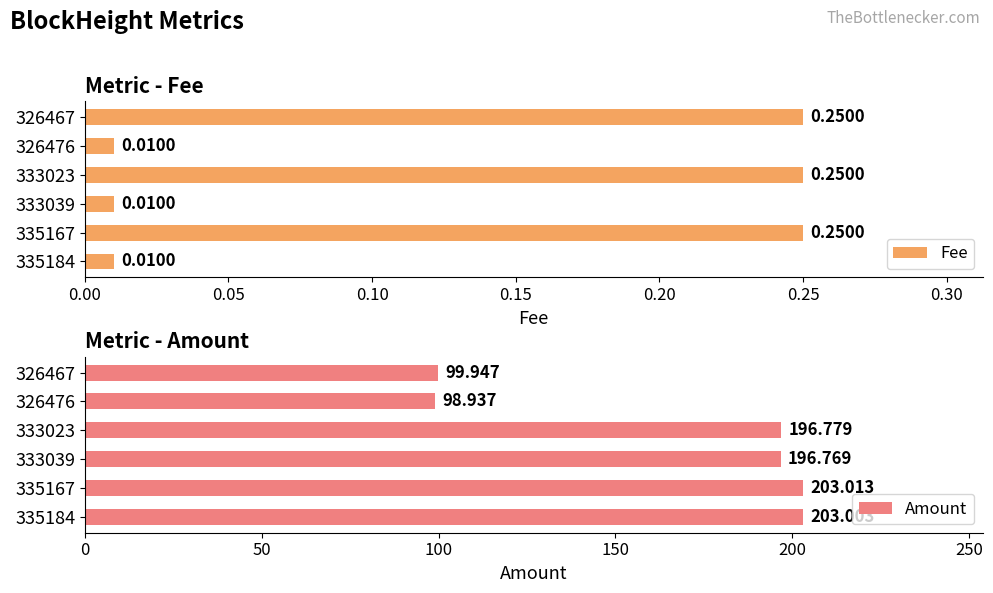

The Fee series shows 0.0 at 326476. True or false?

False